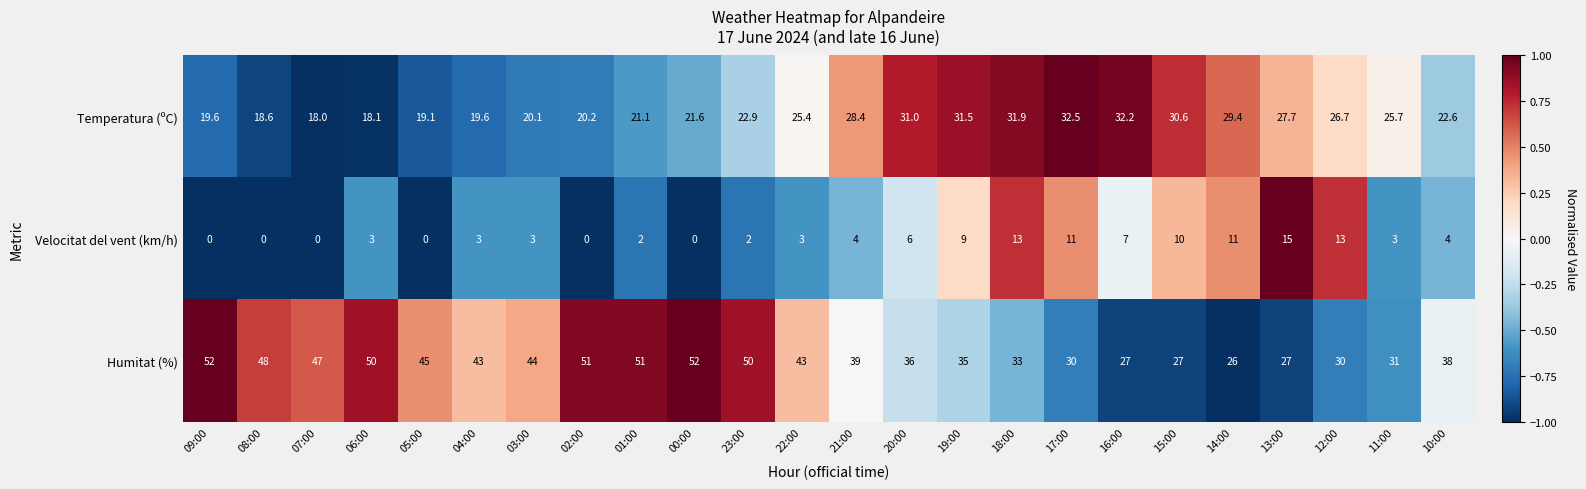

At which label does Temperatura (ºC) reach its minimum?

07:00